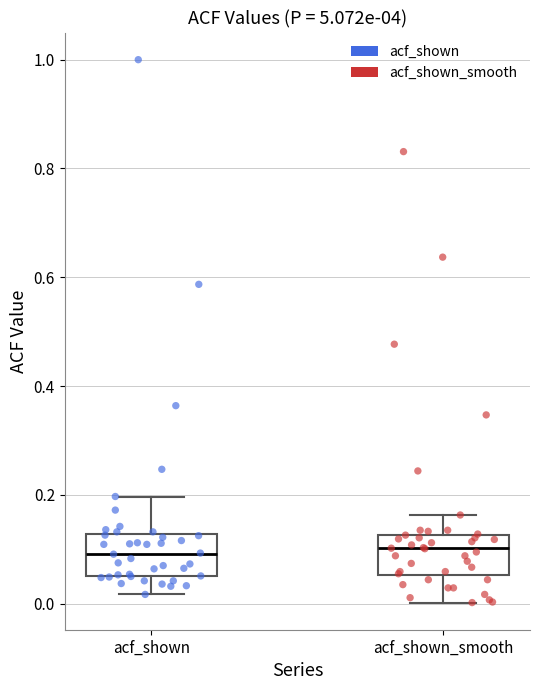

Reading left to right, transcribe this box plot: for each box, give where its median line is, the range the box spans, and where its two whiskers end, as read against the y-axis. The values are not printed on the chart, so give them approximately, as read against the axis.

acf_shown: median 0.10, box 0.06 to 0.12, whiskers 0.02 to 0.20
acf_shown_smooth: median 0.10, box 0.06 to 0.12, whiskers 0.00 to 0.16